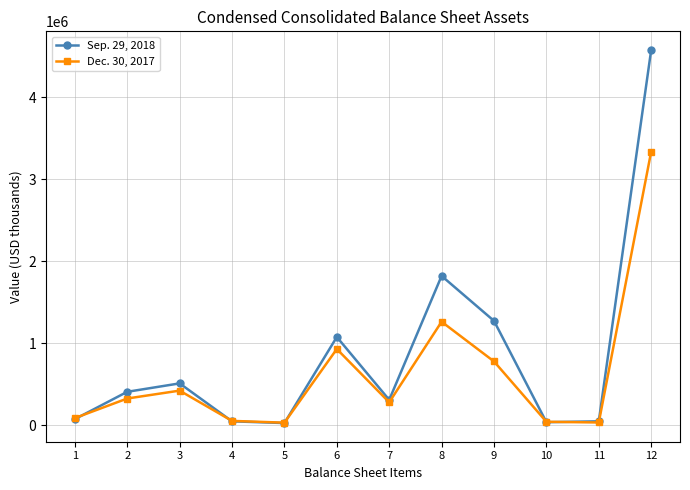

In Dec. 30, 2017, how many points are higher than both neighbors (excluding endpoints)?

3